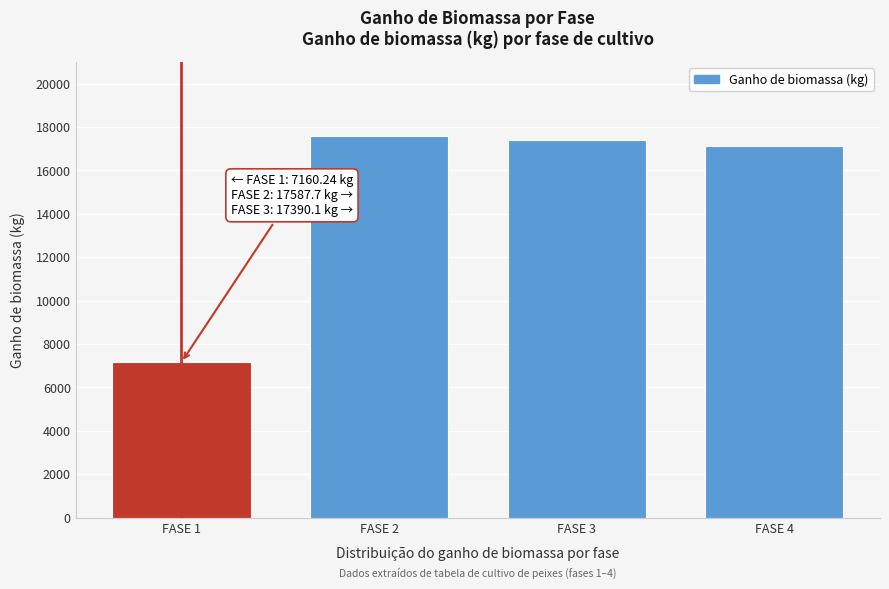

Reading right to left, list all the values displayed in this chart.

FASE 4=17127.6	FASE 3=17390.1	FASE 2=17587.7	FASE 1=7160.2